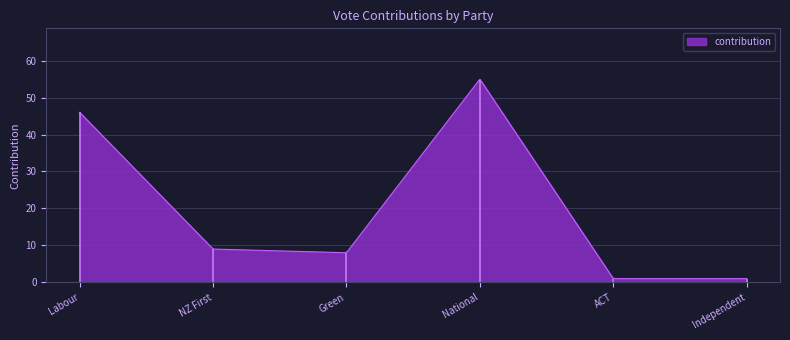

At which category does the chart reach its peak across all series?

National